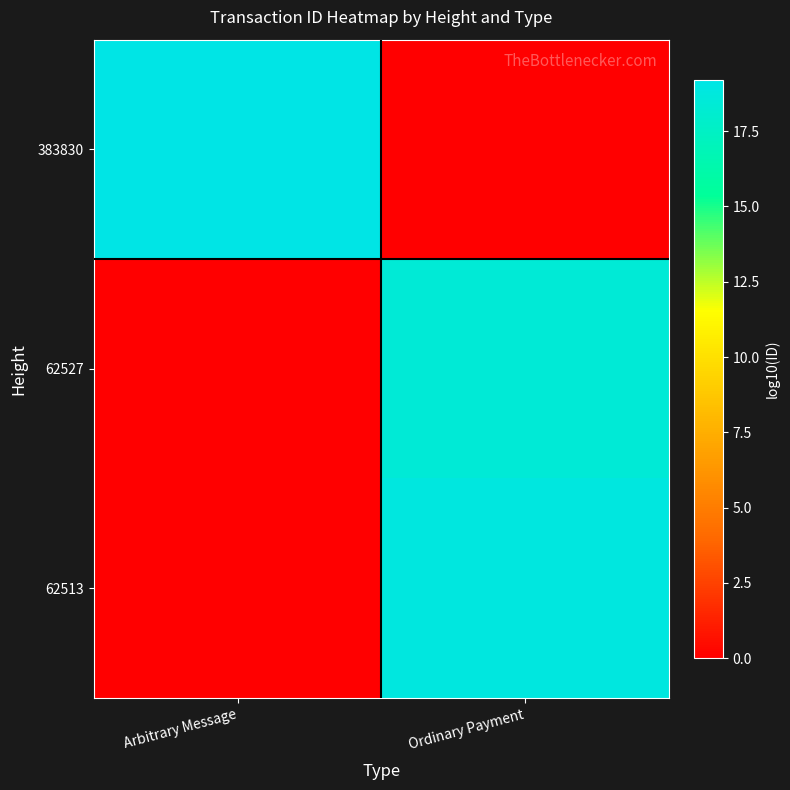

Reading right to left, list all the values displayed in this chart.

383830: Ordinary Payment=0.0	Arbitrary Message=19.2
62527: Ordinary Payment=18.5	Arbitrary Message=0.0
62513: Ordinary Payment=18.9	Arbitrary Message=0.0